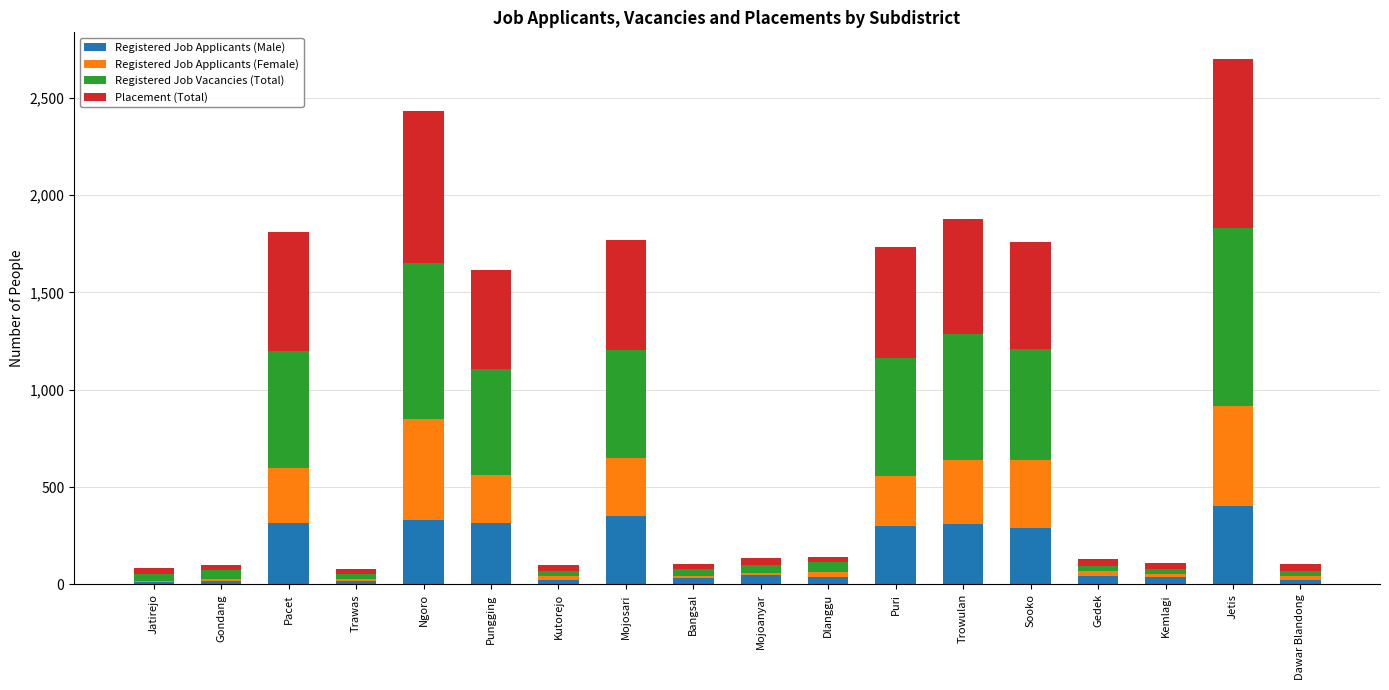

What is the maximum value for Registered Job Applicants (Male)?

405